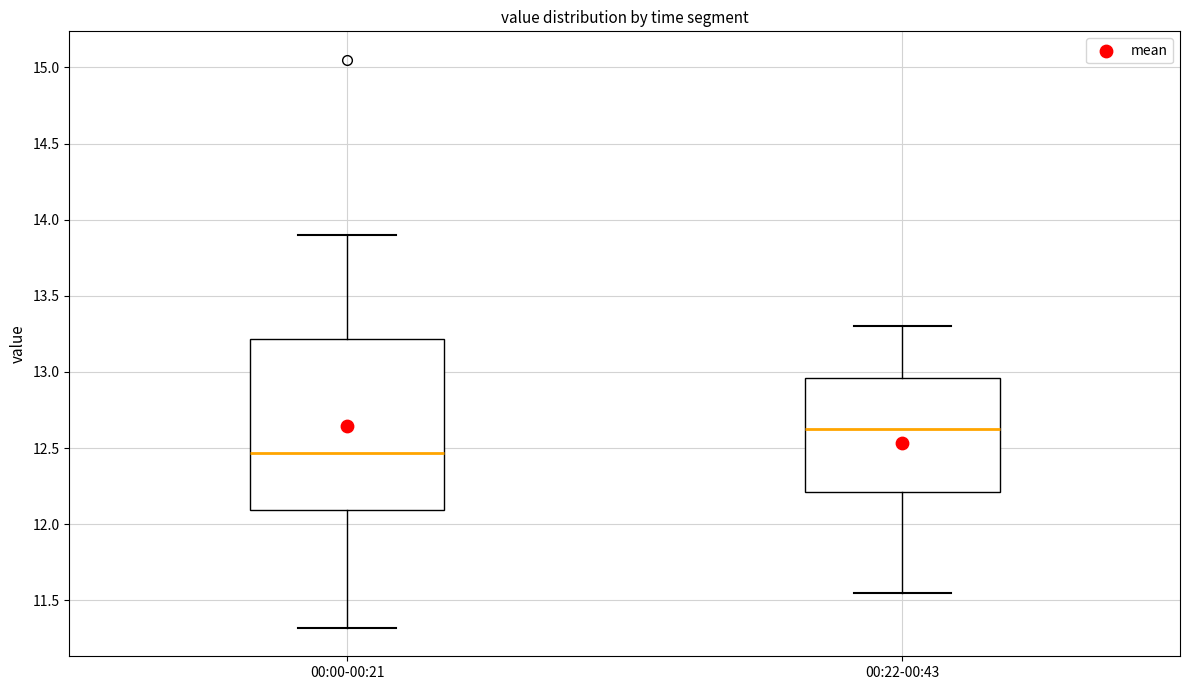

Comparing the boxes themselves (not the whiskers), which one is the tallest?

00:00-00:21